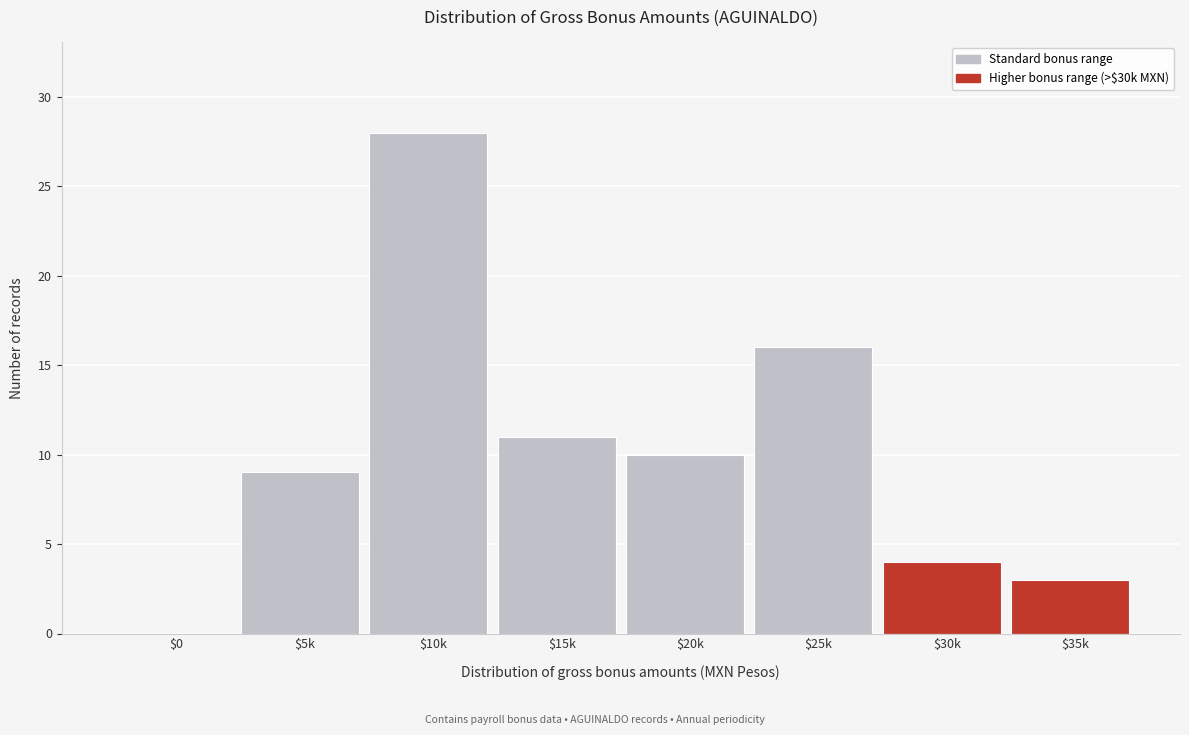

What is the sum of all values?

81